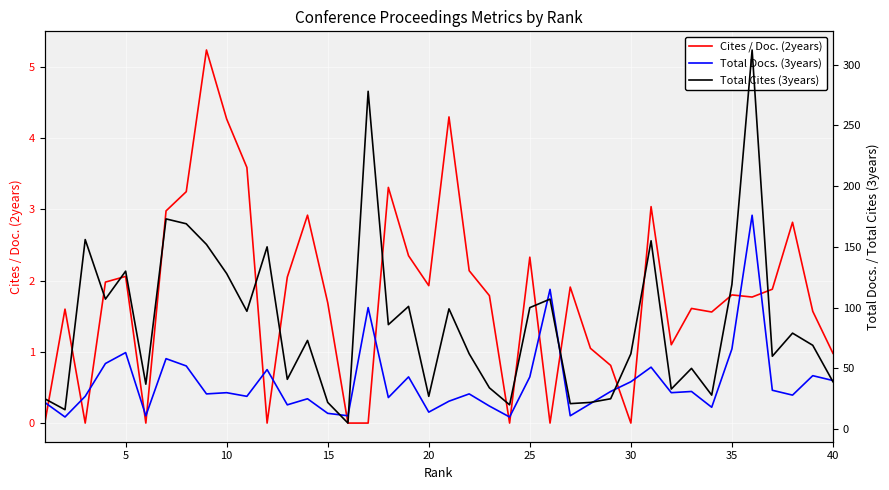

Is it true that Cites / Doc. (2years) equals 1.7 at 15?

True